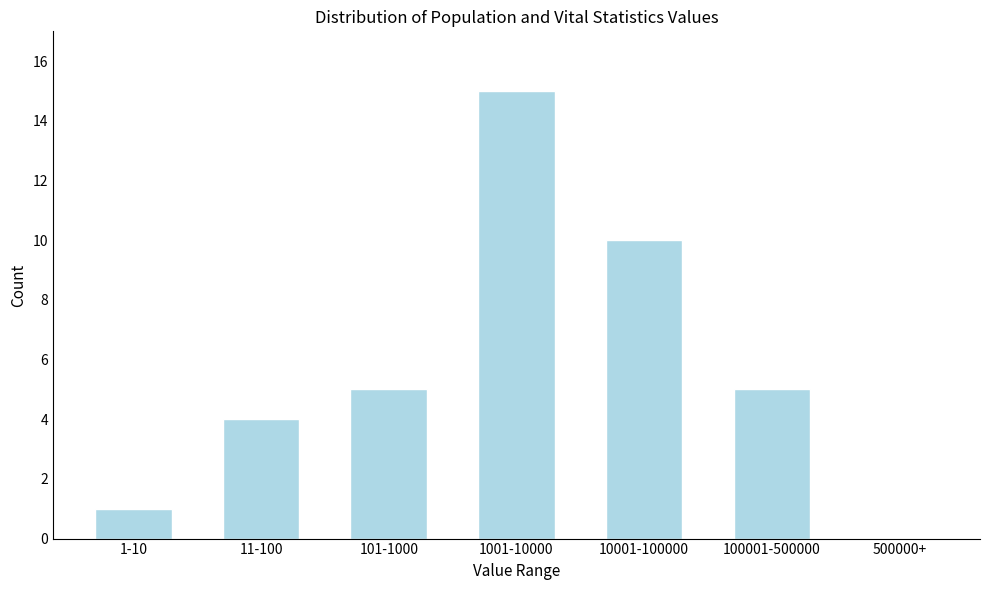

Reading left to right, transcribe all the data shown in this chart.

1-10=1	11-100=4	101-1000=5	1001-10000=15	10001-100000=10	100001-500000=5	500000+=0